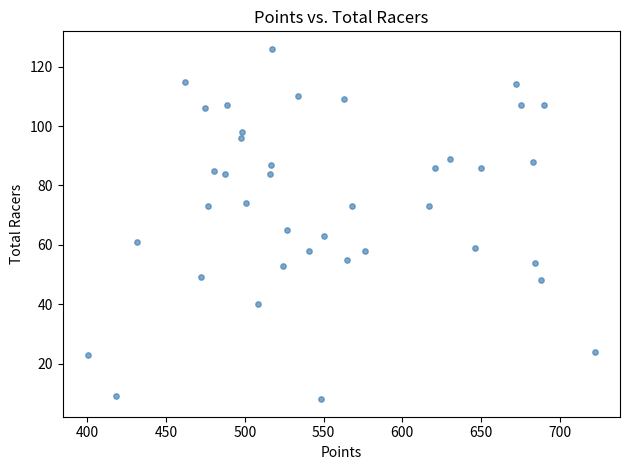

What Y value in the scatter plot is closest to 67?

65